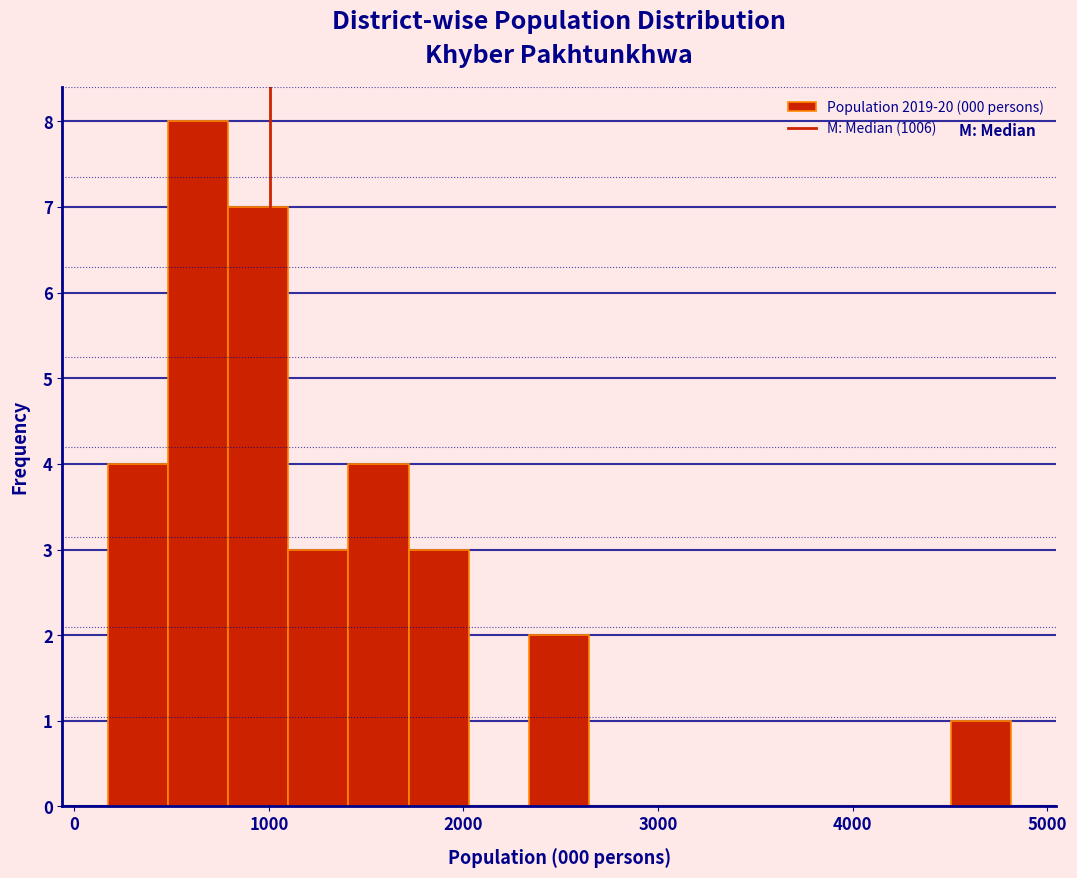

Read against the x-axis, roughly where is the centre of the tallest bar?

600